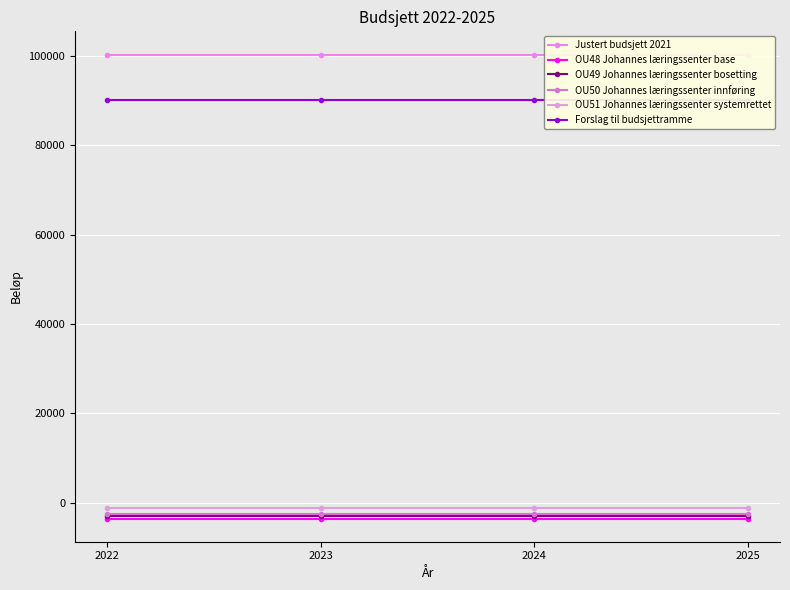

The value of Justert budsjett 2021 at 2024 is 46910. True or false?

False